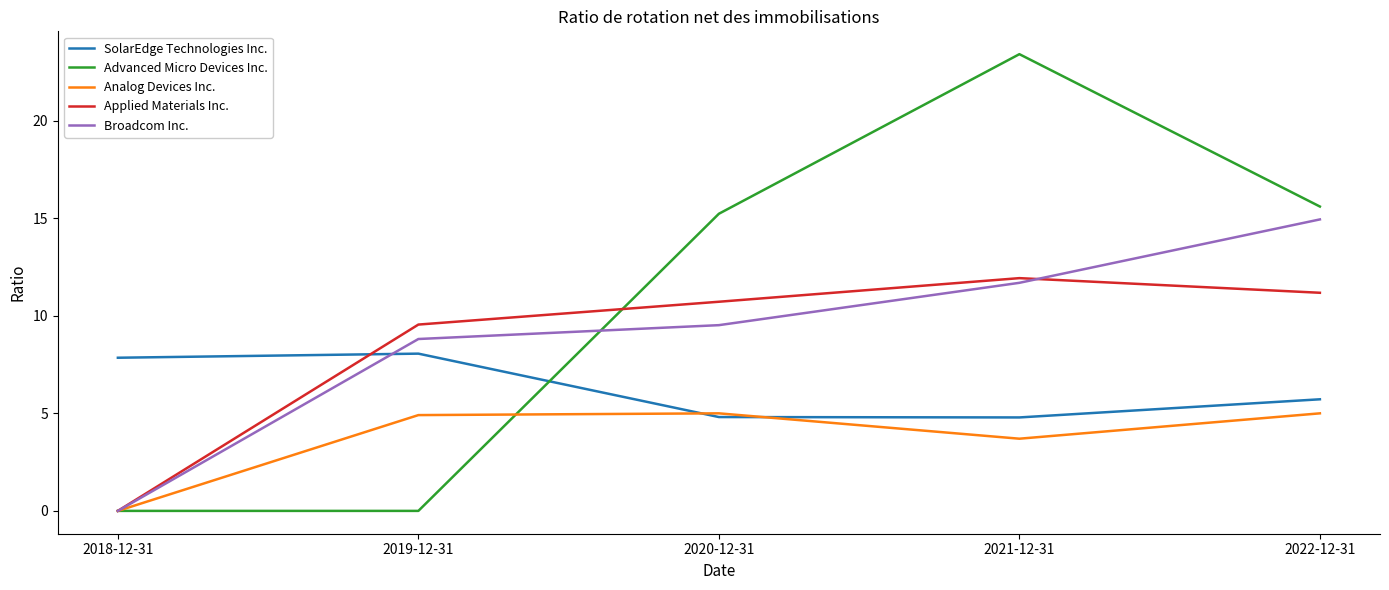

Is it true that Advanced Micro Devices Inc. equals 0.0 at 2018-12-31?

True